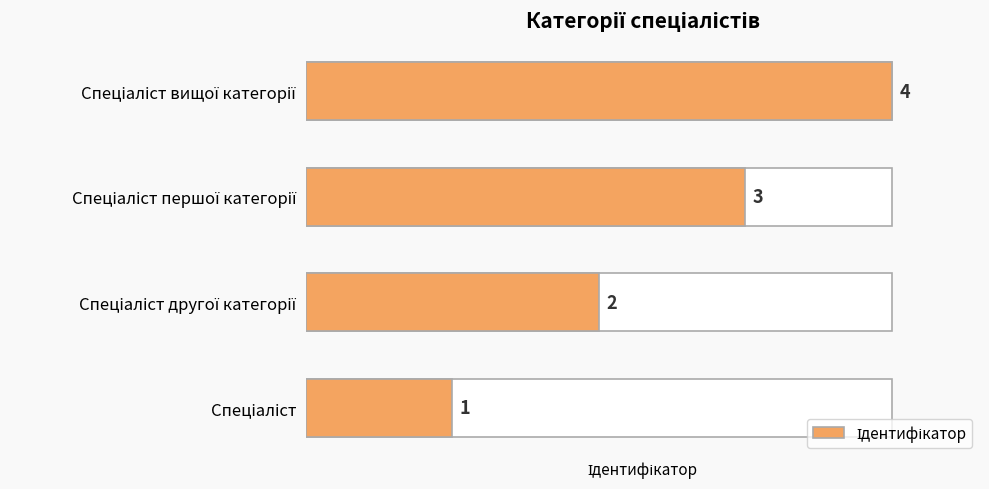

What is the difference between the values at 1 and 2?

1